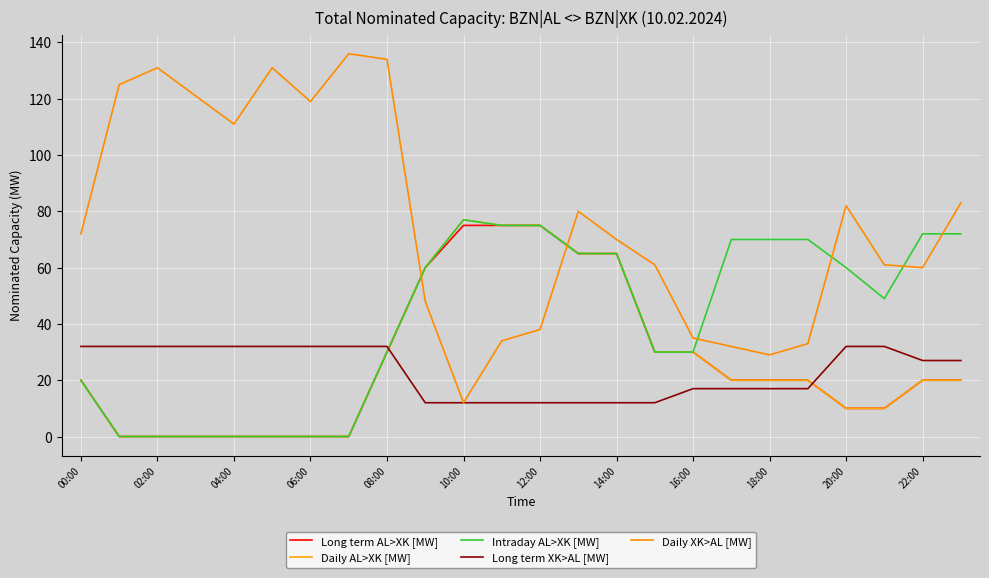

What are all the series names shown in the legend?

Long term AL>XK [MW], Daily AL>XK [MW], Intraday AL>XK [MW], Long term XK>AL [MW], Daily XK>AL [MW]